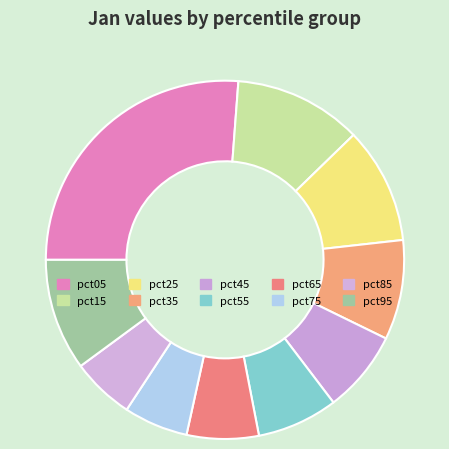

The pct65 slice represents 1% of the pie. True or false?

False